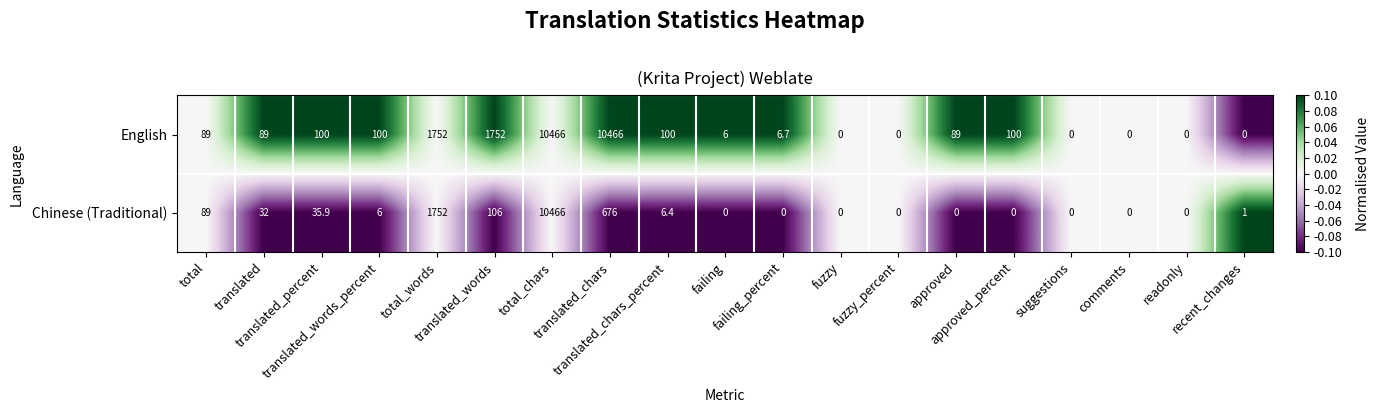

What is the highest value of the English series?

10466.0